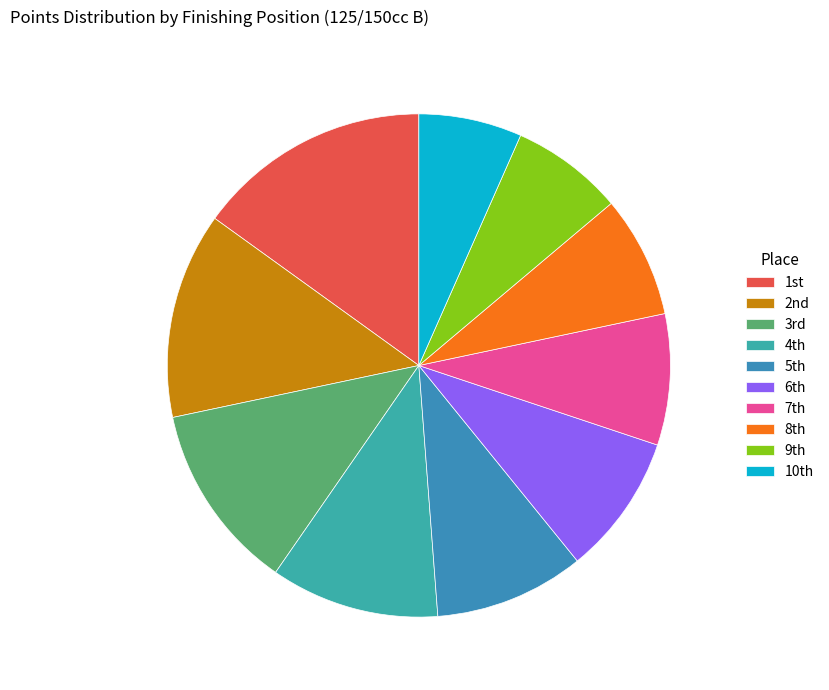

What is the smallest slice in the pie chart?

10th